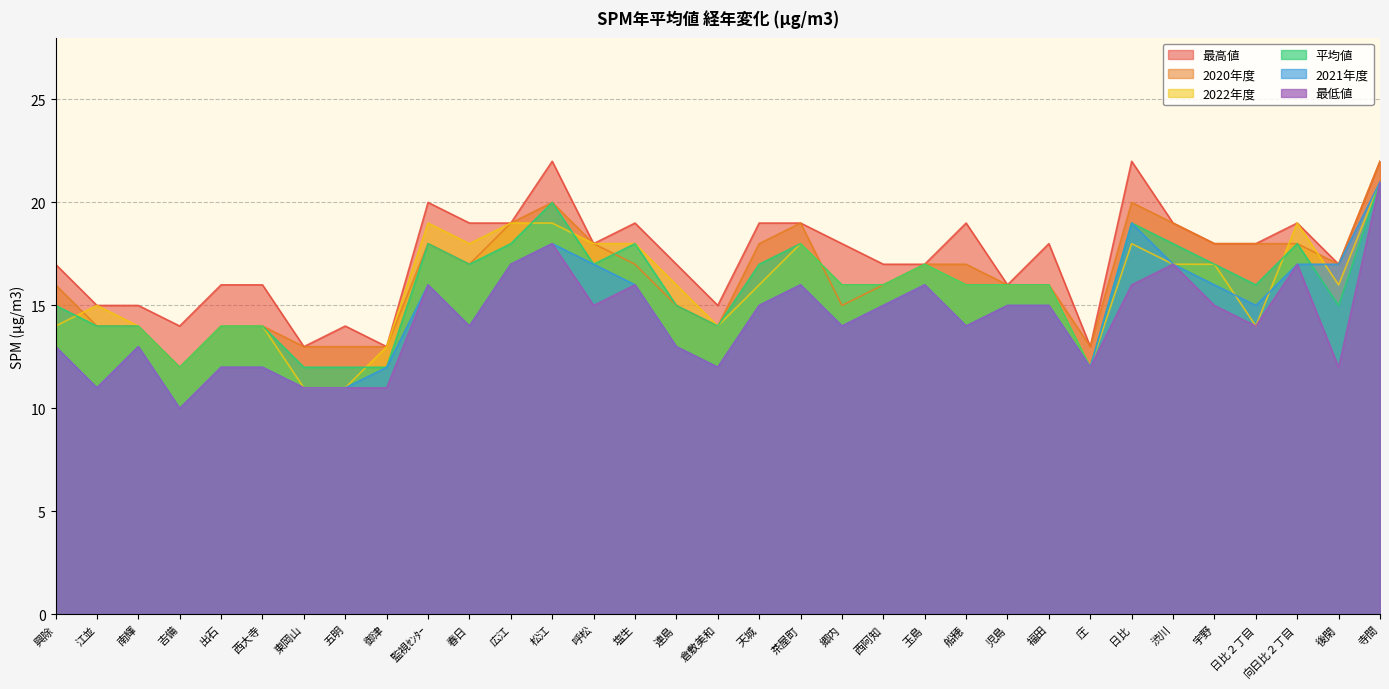

In 最低値, how many points are higher than both neighbors (excluding endpoints)?

8